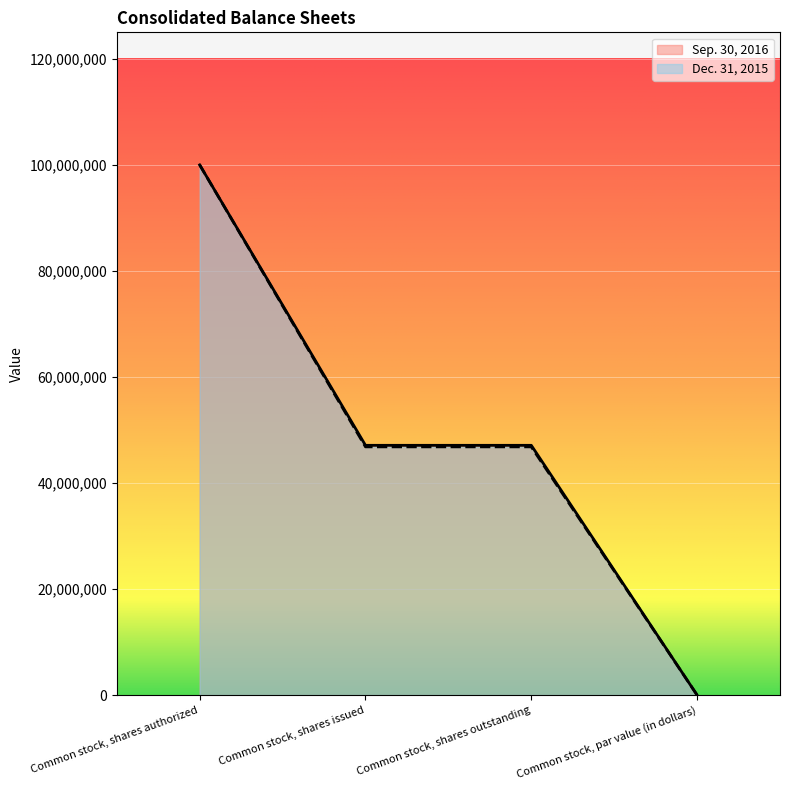

Between Common stock, shares outstanding and Common stock, shares issued, which is larger?

Common stock, shares outstanding